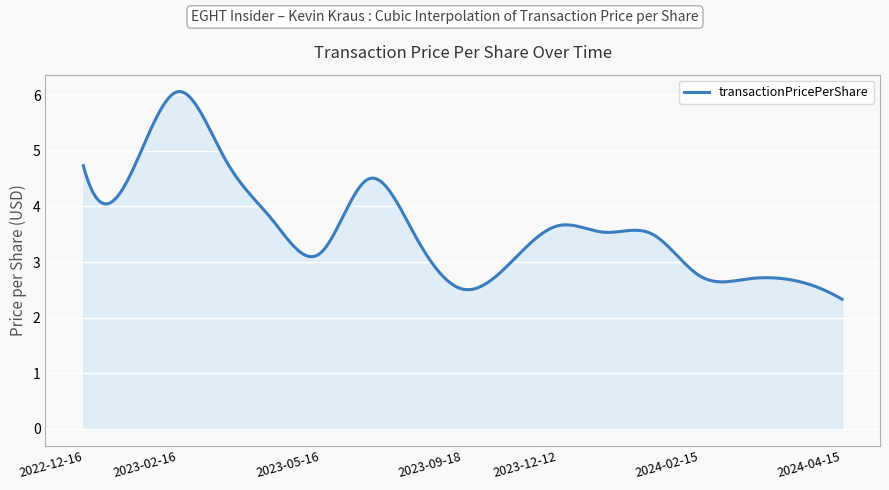

What is the maximum value shown in the chart?

6.1